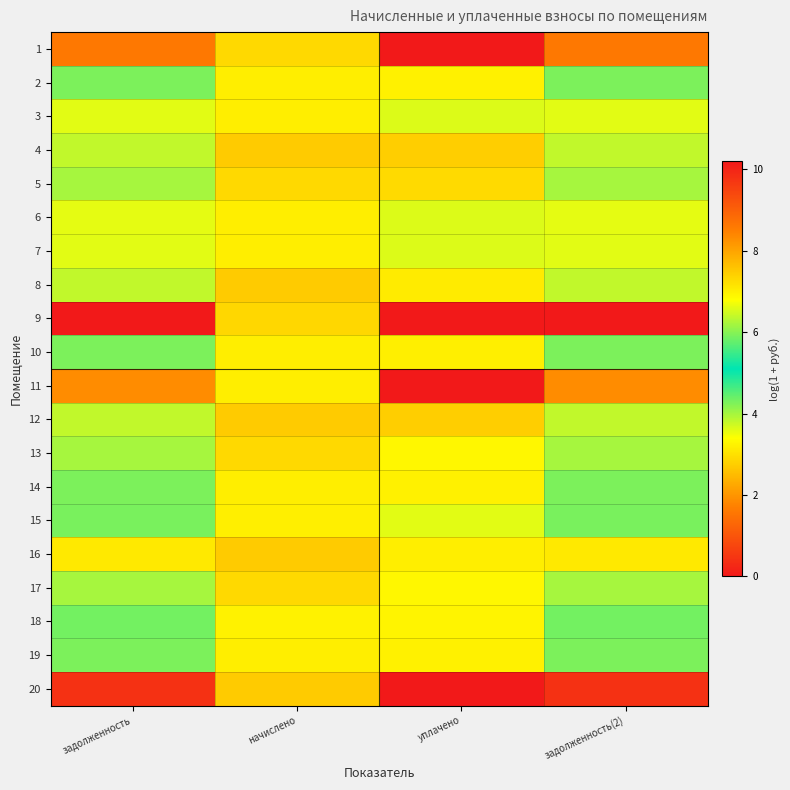

Reading left to right, list all the values displayed in this chart.

1: задолженность=8.6	начислено=7.3	уплачено=0.0	задолженность(2)=8.6
2: задолженность=5.9	начислено=7.0	уплачено=7.0	задолженность(2)=5.9
3: задолженность=6.6	начислено=7.0	уплачено=6.6	задолженность(2)=6.6
4: задолженность=6.4	начислено=7.5	уплачено=7.4	задолженность(2)=6.4
5: задолженность=6.2	начислено=7.3	уплачено=7.3	задолженность(2)=6.2
6: задолженность=6.6	начислено=7.0	уплачено=6.6	задолженность(2)=6.6
7: задолженность=6.6	начислено=7.0	уплачено=6.6	задолженность(2)=6.6
8: задолженность=6.4	начислено=7.5	уплачено=7.1	задолженность(2)=6.4
9: задолженность=10.2	начислено=7.3	уплачено=0.0	задолженность(2)=10.2
10: задолженность=5.9	начислено=7.0	уплачено=7.0	задолженность(2)=5.9
11: задолженность=8.3	начислено=7.0	уплачено=0.0	задолженность(2)=8.3
12: задолженность=6.4	начислено=7.5	уплачено=7.4	задолженность(2)=6.4
13: задолженность=6.2	начислено=7.3	уплачено=6.9	задолженность(2)=6.2
14: задолженность=5.9	начислено=7.0	уплачено=7.0	задолженность(2)=5.9
15: задолженность=5.9	начислено=7.0	уплачено=6.6	задолженность(2)=5.9
16: задолженность=7.1	начислено=7.5	уплачено=7.0	задолженность(2)=7.1
17: задолженность=6.2	начислено=7.3	уплачено=6.9	задолженность(2)=6.2
18: задолженность=5.9	начислено=7.0	уплачено=6.9	задолженность(2)=5.9
19: задолженность=5.9	начислено=7.0	уплачено=7.0	задолженность(2)=5.9
20: задолженность=9.8	начислено=7.5	уплачено=0.0	задолженность(2)=9.8